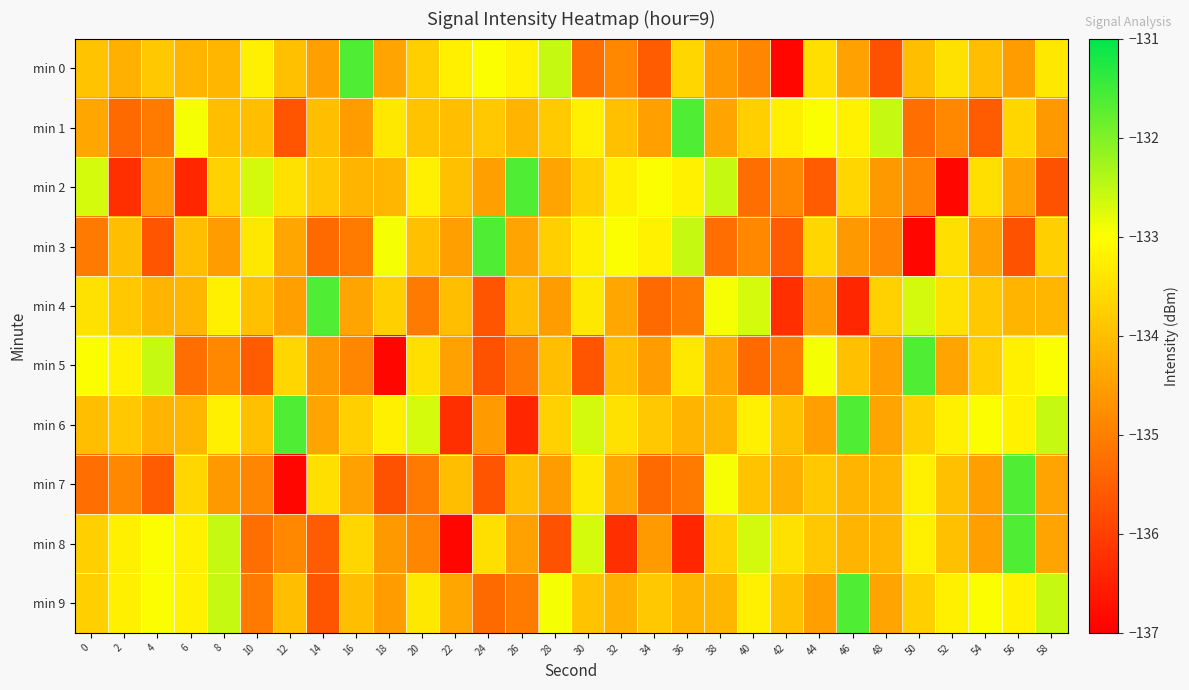

Reading left to right, extract all data points from this chart.

min 0: 0=-133.9	2=-134.2	4=-133.8	6=-134.2	8=-134.1	10=-133.2	12=-134.0	14=-134.5	16=-131.6	18=-134.4	20=-133.8	22=-133.2	24=-133.0	26=-133.2	28=-132.6	30=-135.3	32=-134.9	34=-135.6	36=-133.6	38=-134.6	40=-134.9	42=-136.9	44=-133.5	46=-134.5	48=-135.7	50=-134.0	52=-133.5	54=-134.0	56=-134.5	58=-133.4
min 1: 0=-134.4	2=-135.3	4=-135.1	6=-132.9	8=-134.0	10=-134.0	12=-135.7	14=-134.0	16=-134.5	18=-133.4	20=-133.9	22=-134.0	24=-133.8	26=-134.2	28=-133.8	30=-133.2	32=-134.0	34=-134.5	36=-131.6	38=-134.4	40=-133.8	42=-133.2	44=-133.0	46=-133.2	48=-132.6	50=-135.3	52=-134.9	54=-135.6	56=-133.6	58=-134.6
min 2: 0=-132.7	2=-136.2	4=-134.6	6=-136.4	8=-133.7	10=-132.7	12=-133.5	14=-133.8	16=-134.2	18=-134.1	20=-133.2	22=-134.0	24=-134.5	26=-131.6	28=-134.4	30=-133.8	32=-133.2	34=-133.0	36=-133.2	38=-132.6	40=-135.3	42=-134.9	44=-135.6	46=-133.6	48=-134.6	50=-134.9	52=-136.9	54=-133.5	56=-134.5	58=-135.7
min 3: 0=-135.1	2=-134.0	4=-135.7	6=-134.0	8=-134.5	10=-133.4	12=-134.4	14=-135.3	16=-135.1	18=-132.9	20=-134.0	22=-134.5	24=-131.6	26=-134.4	28=-133.8	30=-133.2	32=-133.0	34=-133.2	36=-132.6	38=-135.3	40=-134.9	42=-135.6	44=-133.6	46=-134.6	48=-134.9	50=-136.9	52=-133.5	54=-134.5	56=-135.7	58=-133.8
min 4: 0=-133.5	2=-133.8	4=-134.2	6=-134.1	8=-133.2	10=-134.0	12=-134.5	14=-131.6	16=-134.4	18=-133.8	20=-135.1	22=-134.0	24=-135.7	26=-134.0	28=-134.5	30=-133.4	32=-134.4	34=-135.3	36=-135.1	38=-132.9	40=-132.7	42=-136.2	44=-134.6	46=-136.4	48=-133.7	50=-132.7	52=-133.5	54=-133.8	56=-134.2	58=-134.1
min 5: 0=-133.0	2=-133.2	4=-132.6	6=-135.3	8=-134.9	10=-135.6	12=-133.6	14=-134.6	16=-134.9	18=-136.9	20=-133.5	22=-134.5	24=-135.7	26=-135.1	28=-134.0	30=-135.7	32=-134.0	34=-134.5	36=-133.4	38=-134.4	40=-135.3	42=-135.1	44=-132.9	46=-134.0	48=-134.5	50=-131.6	52=-134.4	54=-133.8	56=-133.2	58=-133.0
min 6: 0=-134.0	2=-133.8	4=-134.2	6=-134.1	8=-133.2	10=-134.0	12=-131.6	14=-134.4	16=-133.8	18=-133.2	20=-132.7	22=-136.2	24=-134.6	26=-136.4	28=-133.7	30=-132.7	32=-133.5	34=-133.8	36=-134.2	38=-134.1	40=-133.2	42=-134.0	44=-134.5	46=-131.6	48=-134.4	50=-133.8	52=-133.2	54=-133.0	56=-133.2	58=-132.6
min 7: 0=-135.3	2=-134.9	4=-135.6	6=-133.6	8=-134.6	10=-134.9	12=-136.9	14=-133.5	16=-134.5	18=-135.7	20=-135.1	22=-134.0	24=-135.7	26=-134.0	28=-134.5	30=-133.4	32=-134.4	34=-135.3	36=-135.1	38=-132.9	40=-133.9	42=-134.2	44=-133.8	46=-134.2	48=-134.1	50=-133.2	52=-134.0	54=-134.5	56=-131.6	58=-134.4
min 8: 0=-133.8	2=-133.2	4=-133.0	6=-133.2	8=-132.6	10=-135.3	12=-134.9	14=-135.6	16=-133.6	18=-134.6	20=-134.9	22=-136.9	24=-133.5	26=-134.5	28=-135.7	30=-132.7	32=-136.2	34=-134.6	36=-136.4	38=-133.7	40=-132.7	42=-133.5	44=-133.8	46=-134.2	48=-134.1	50=-133.2	52=-134.0	54=-134.5	56=-131.6	58=-134.4
min 9: 0=-133.8	2=-133.2	4=-133.0	6=-133.2	8=-132.6	10=-135.1	12=-134.0	14=-135.7	16=-134.0	18=-134.5	20=-133.4	22=-134.4	24=-135.3	26=-135.1	28=-132.9	30=-133.9	32=-134.2	34=-133.8	36=-134.2	38=-134.1	40=-133.2	42=-134.0	44=-134.5	46=-131.6	48=-134.4	50=-133.8	52=-133.2	54=-133.0	56=-133.2	58=-132.6